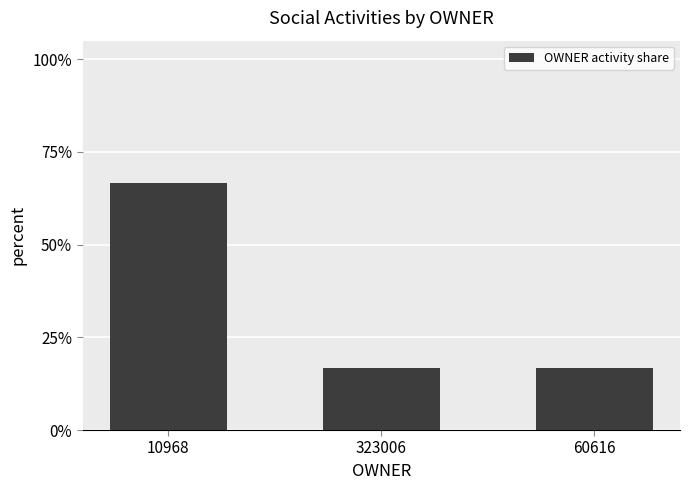

What is the difference between the values at 10968 and 323006?

50.0